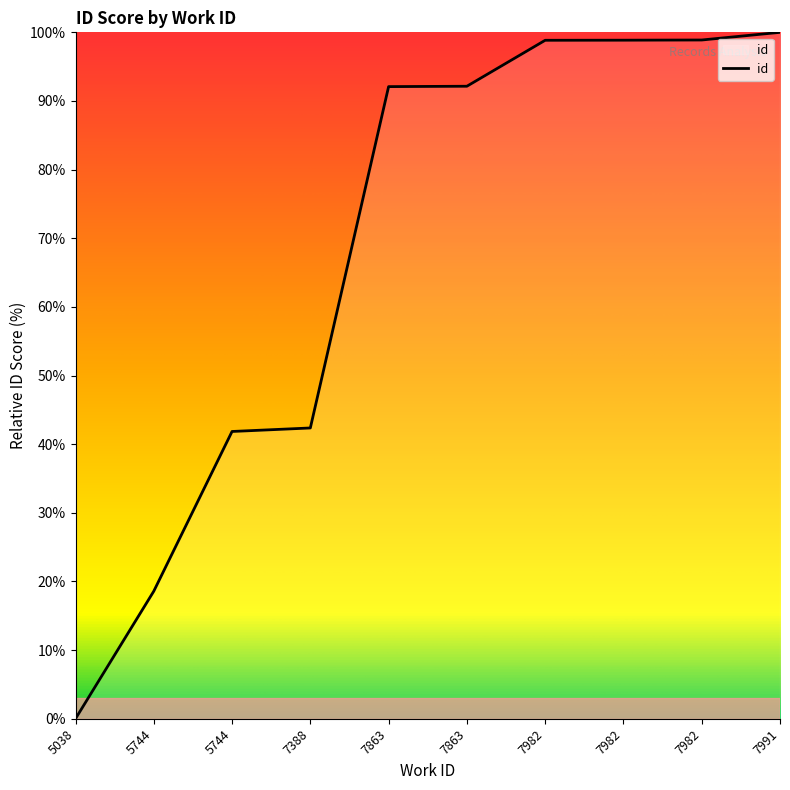

Does the chart display data point markers on the line(s)?

No